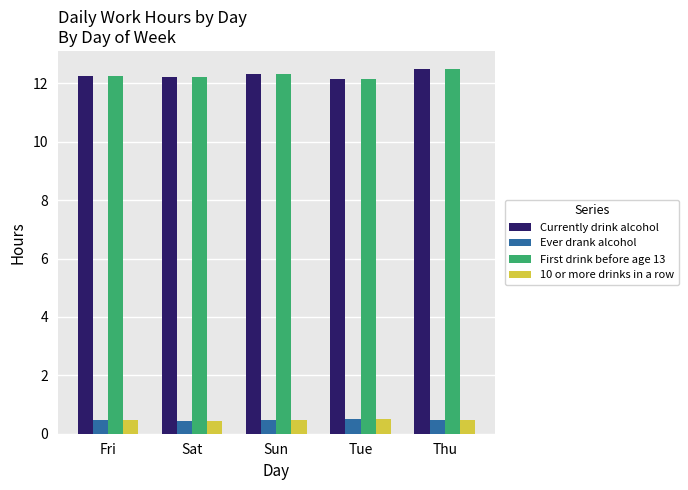

What is the average value of the 10 or more drinks in a row series?

0.5